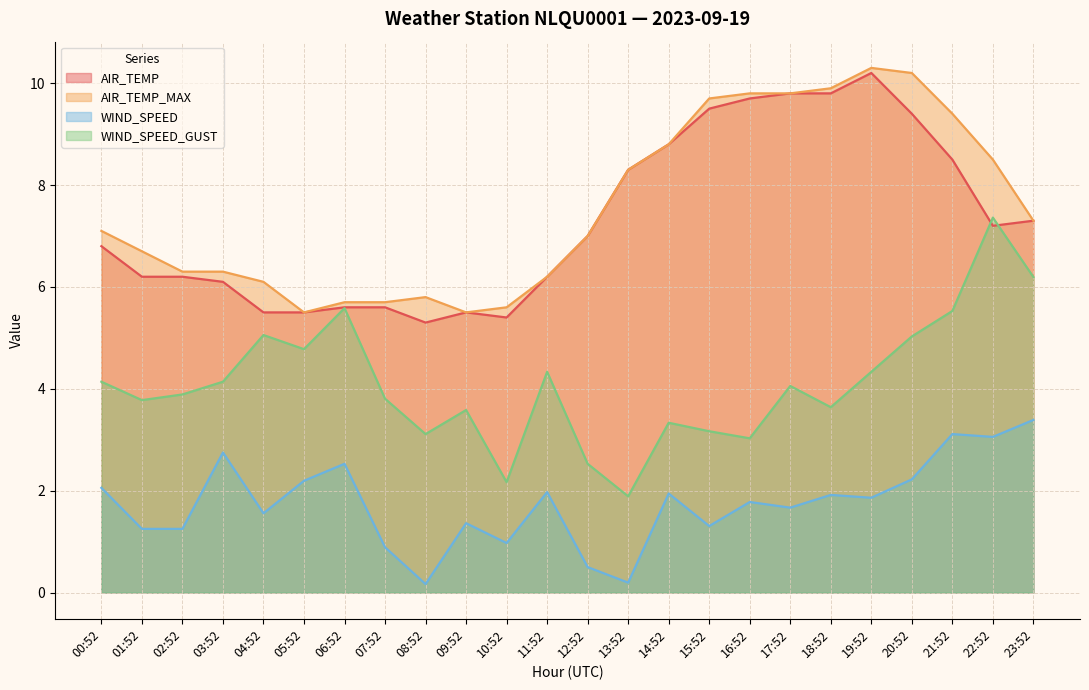

How many interior local peaks does the AIR_TEMP series have?

2